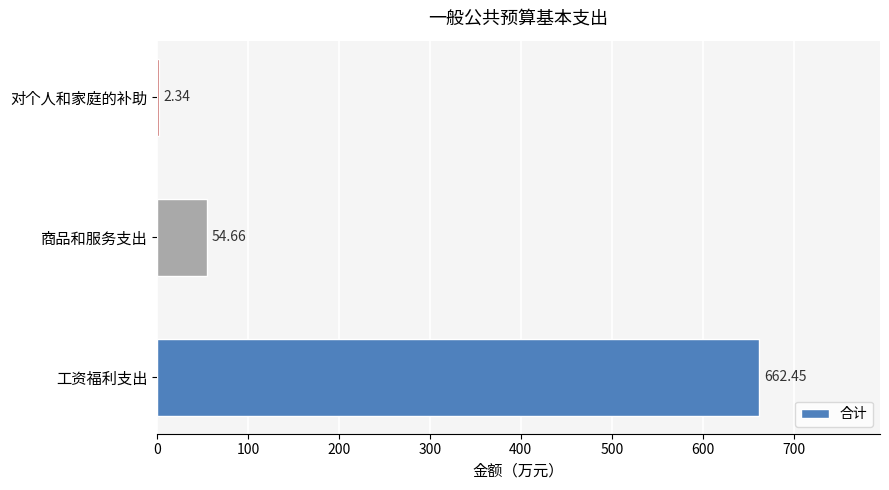

Where is the data nearest to the value 332?

商品和服务支出